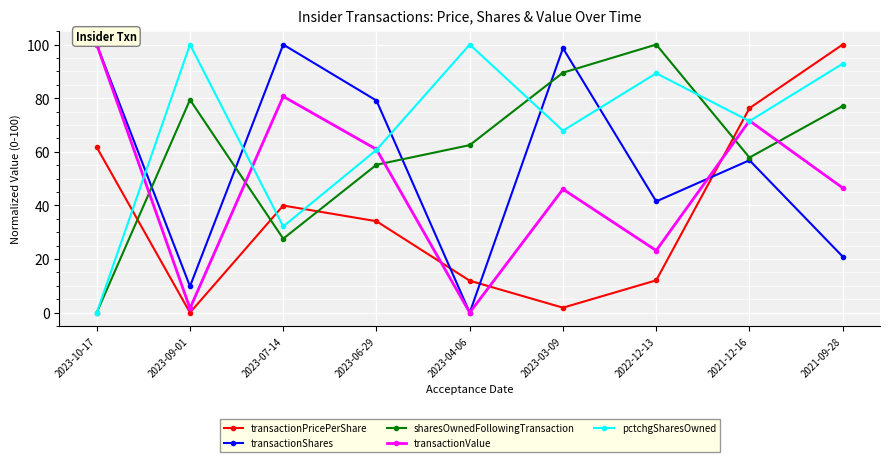

What is the label of the 8th point from the right?

2023-09-01